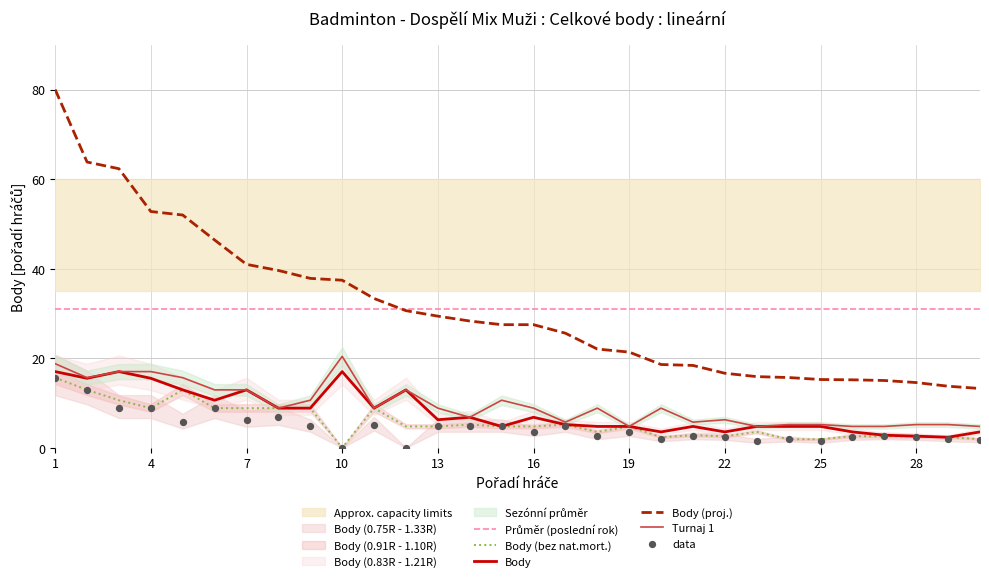

What is the highest value of the Turnaj 1 series?

20.4